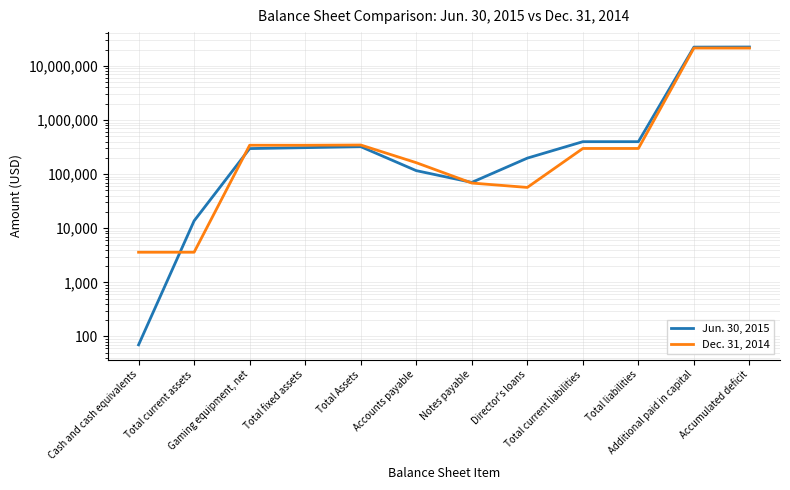

At which label is Jun. 30, 2015 closest to 11210330?

Total current liabilities